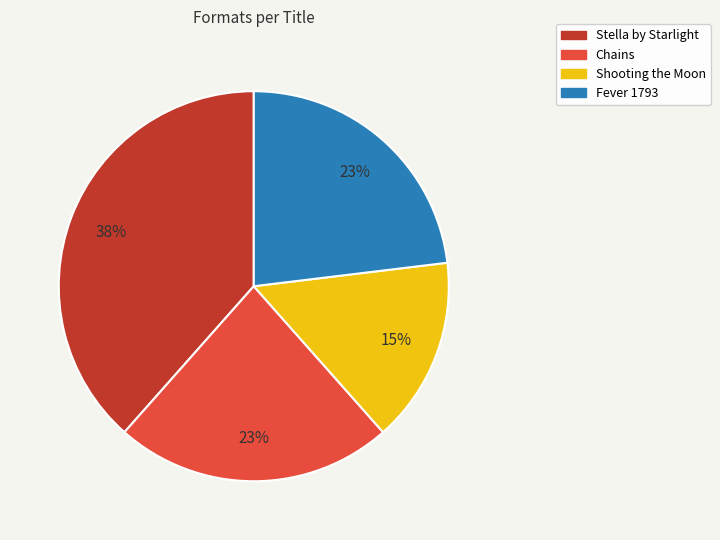

Which has a higher value, Shooting the Moon or Chains?

Chains